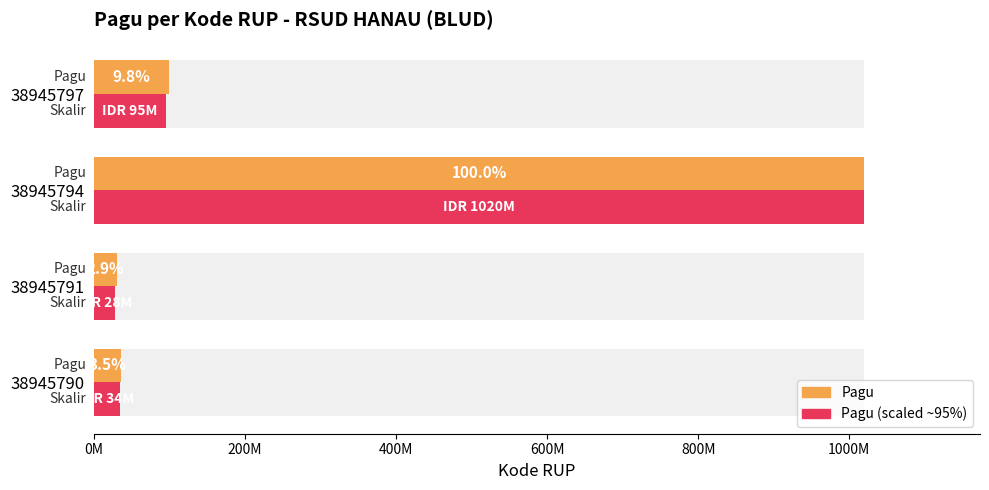

Reading left to right, what are all the values shown in this chart?

Pagu: 36000000	30000000	1020000000	100000000
Pagu (scaled): 34200000	28500000	1020000000	95000000